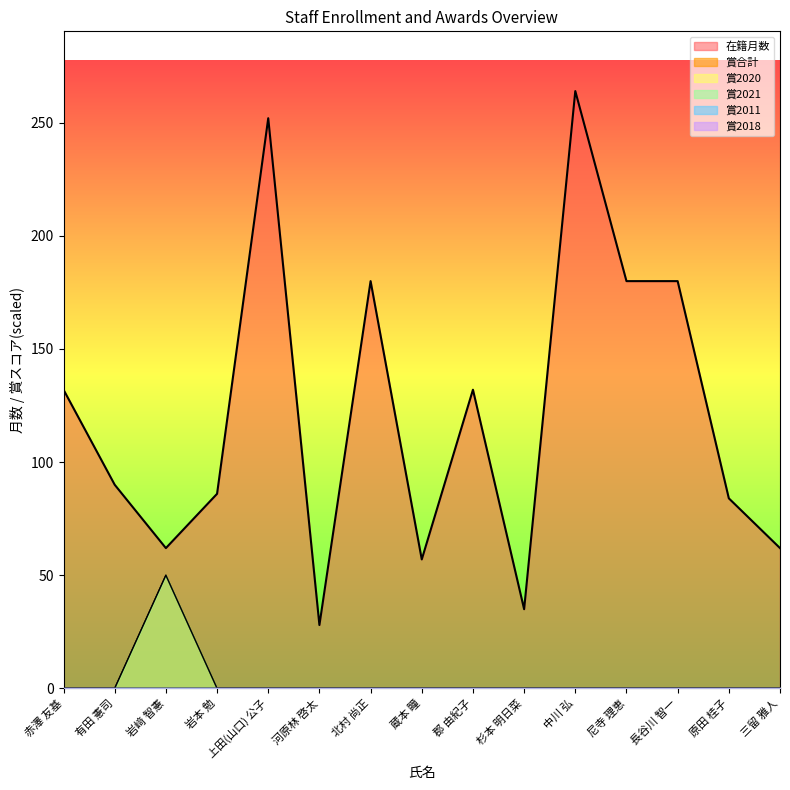

Reading right to left, extract all data points from this chart.

在籍月数: 三留 雅人=62	原田 桂子=84	長谷川 智一=180	尼寺 理恵=180	中川 弘=264	杉本 明日菜=35	郡 由紀子=132	蔵本 瞳=57	北村 尚正=180	河原林 啓太=28	上田(山口) 公子=252	岩本 勉=86	岩﨑 智憲=62	有田 憲司=90	赤澤 友基=132
賞合計: 三留 雅人=0	原田 桂子=0	長谷川 智一=0	尼寺 理恵=0	中川 弘=0	杉本 明日菜=0	郡 由紀子=0	蔵本 瞳=0	北村 尚正=0	河原林 啓太=0	上田(山口) 公子=0	岩本 勉=0	岩﨑 智憲=50	有田 憲司=0	赤澤 友基=0
賞2021: 三留 雅人=0	原田 桂子=0	長谷川 智一=0	尼寺 理恵=0	中川 弘=0	杉本 明日菜=0	郡 由紀子=0	蔵本 瞳=0	北村 尚正=0	河原林 啓太=0	上田(山口) 公子=0	岩本 勉=0	岩﨑 智憲=50	有田 憲司=0	赤澤 友基=0